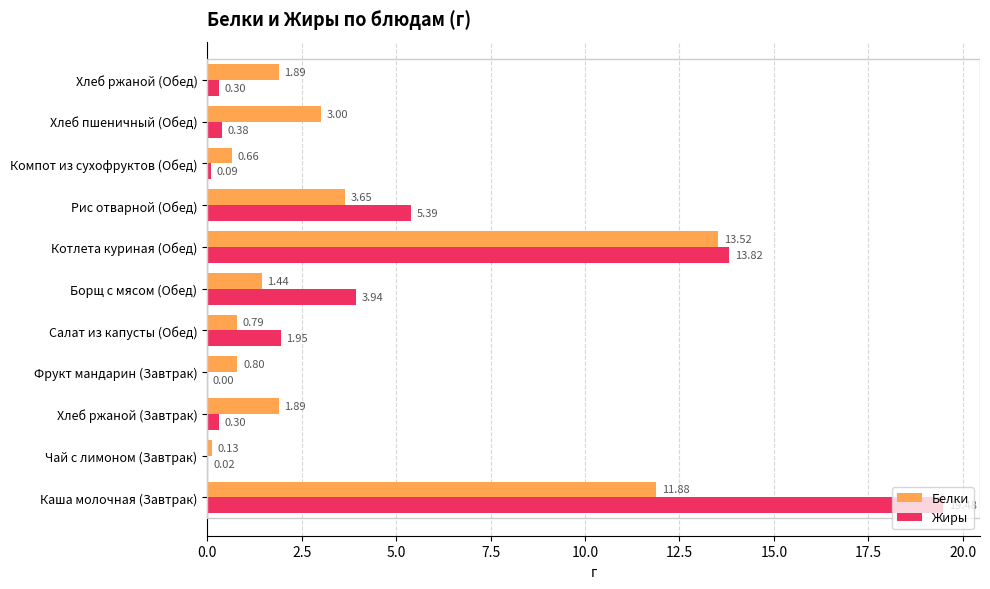

Which series has the largest total across all categories?

Жиры